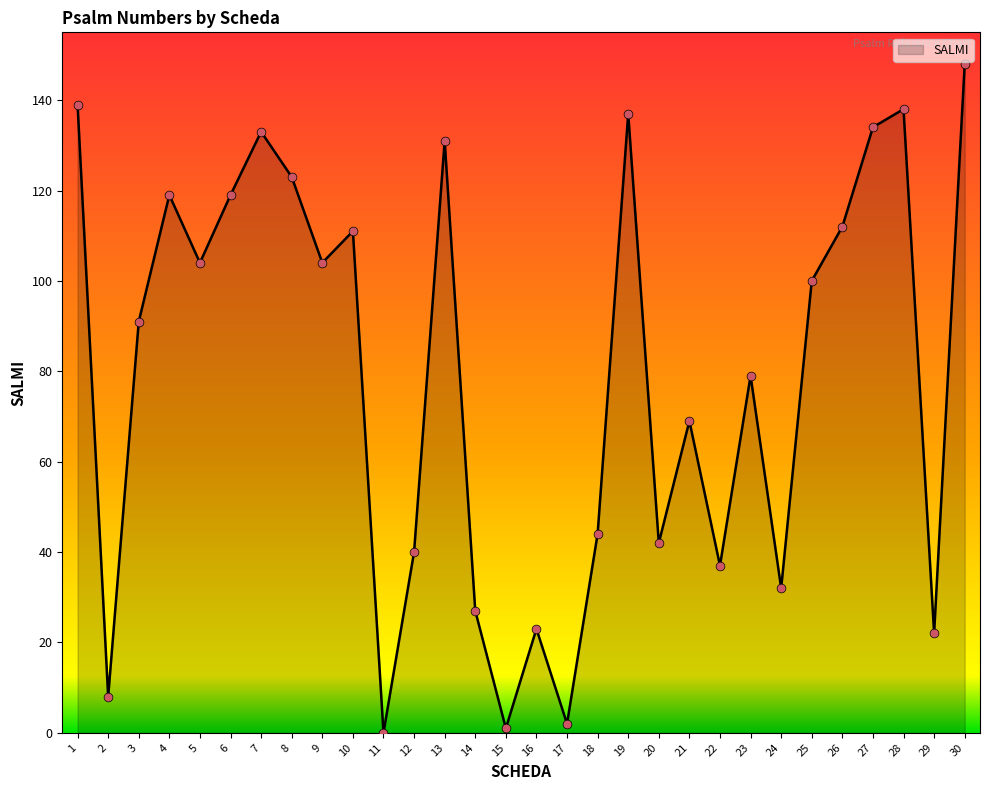

Approximately how many times larger is the value at 25 compared to 20?

2.4